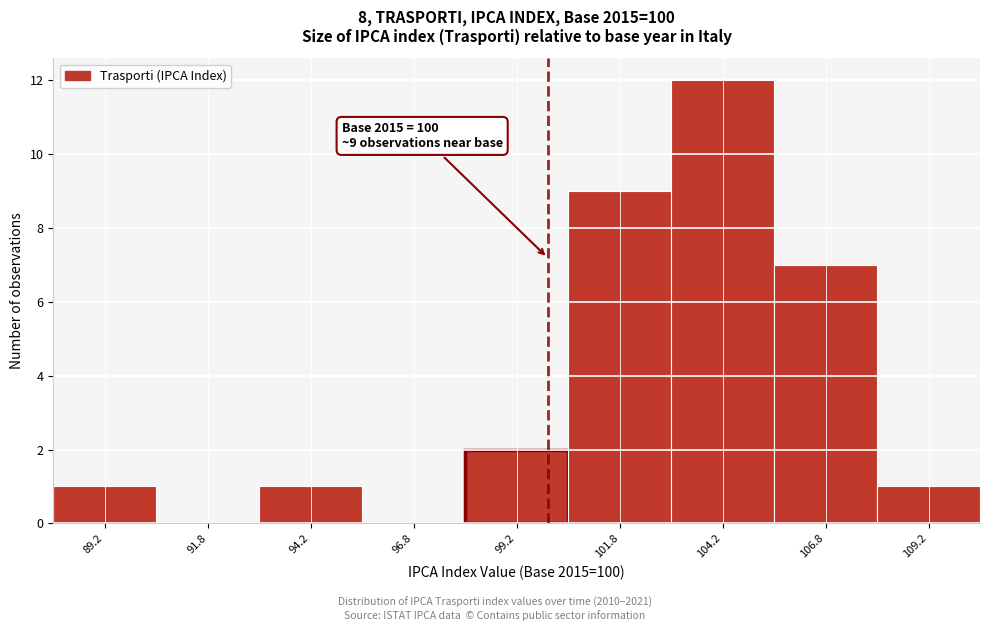

Over which range of the x-axis is the bar tallest?

103.0 to 105.5